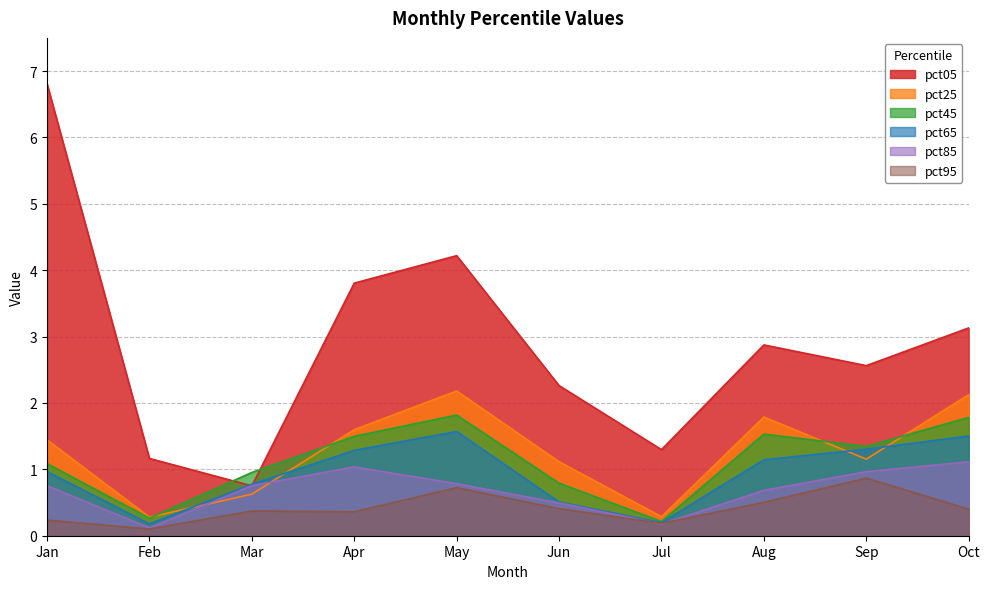

Rank the categories by pct85 value from lowest to highest.

Feb, Jul, Jun, Aug, Jan, Mar, May, Sep, Apr, Oct